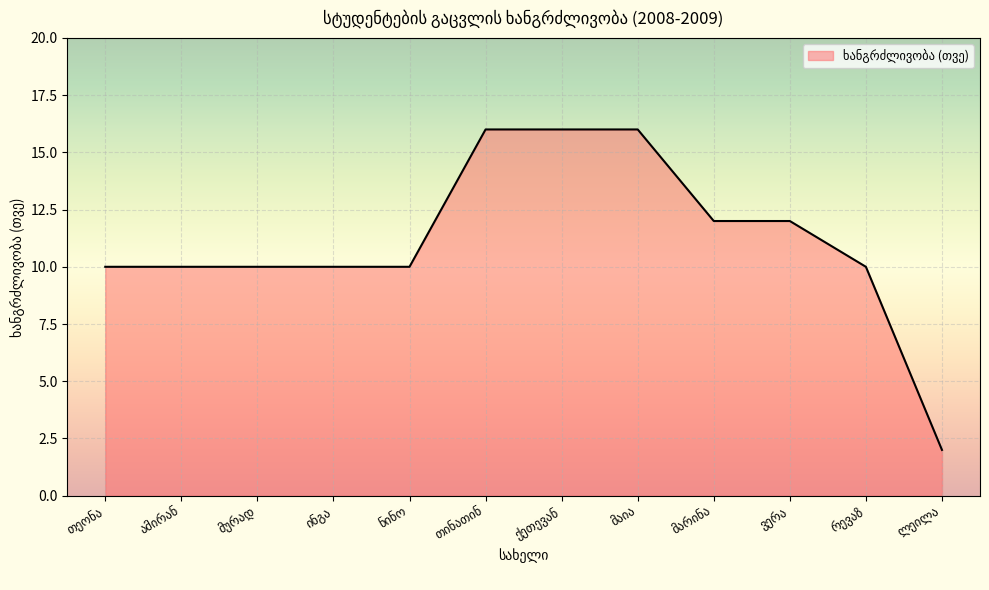

What is the difference between the maximum and minimum values?

14